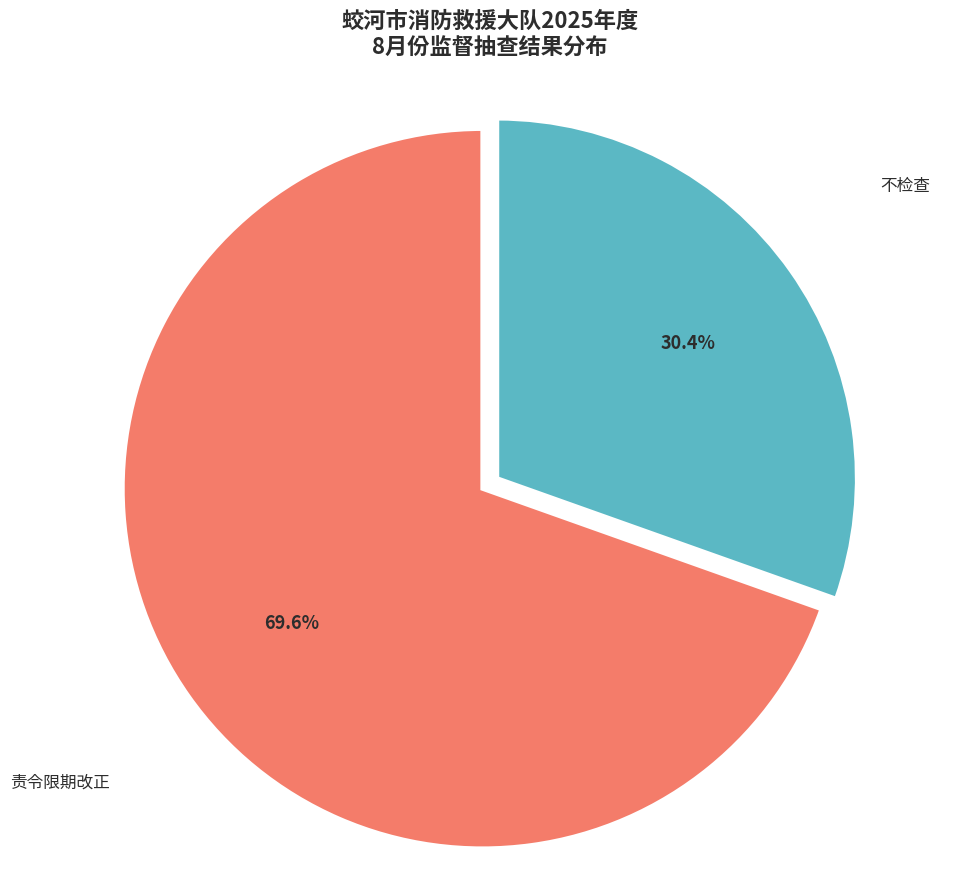

To the nearest percent, what is the combined percentage of 不检查 and 责令限期改正?

100%